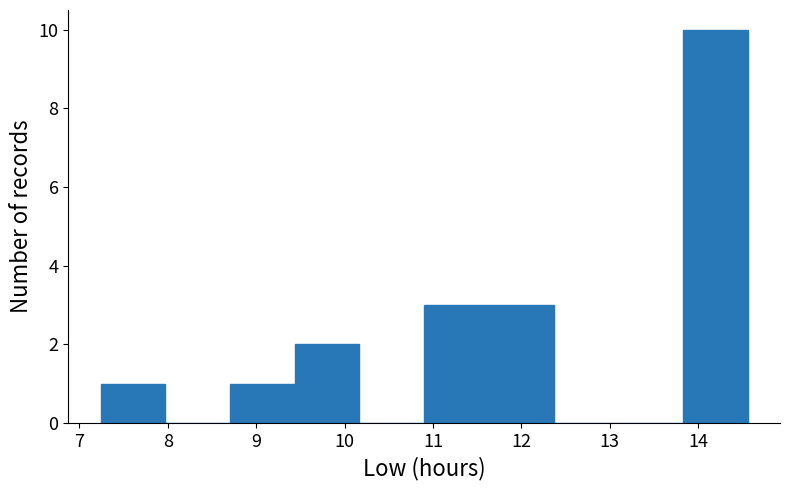

Over which range of the x-axis is the bar tallest?

13.8 to 14.6